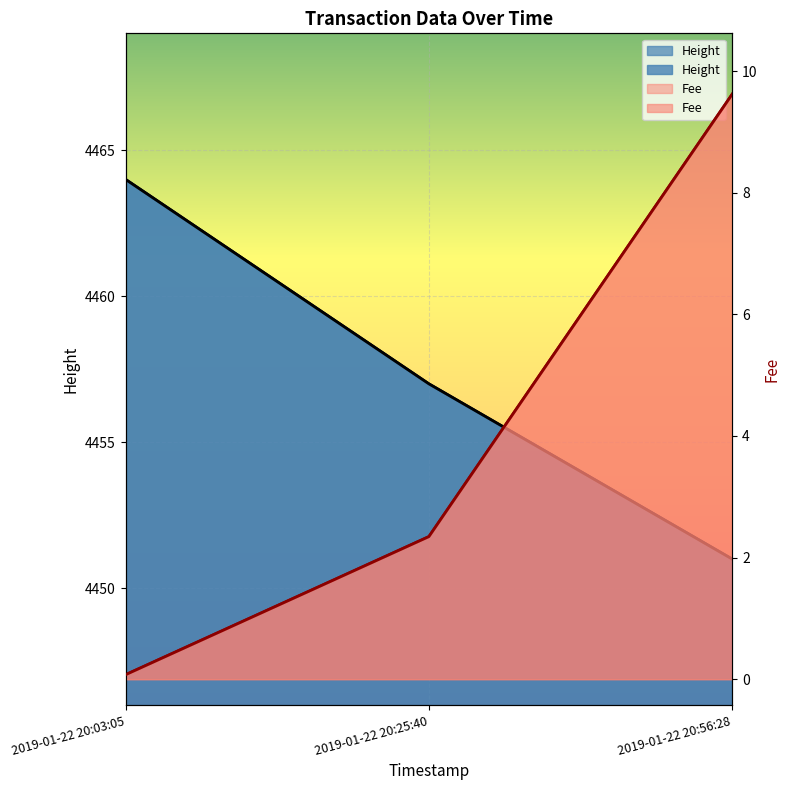

True or false: Fee has a value of 9.6 at 2019-01-22 20:56:28.

True